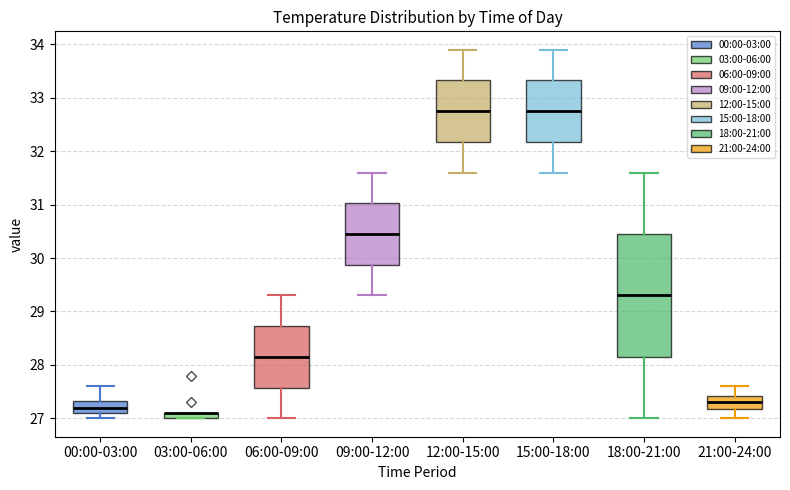

Where does the upper whisker of the box for 06:00-09:00 end on the y-axis? The values are not printed on the chart, so give them approximately, as read against the axis.

29.3